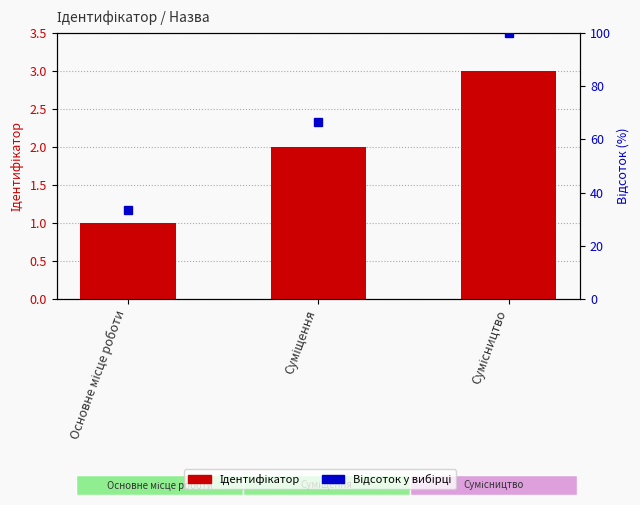

What is the label of the 1st bar from the right?

Сумісництво